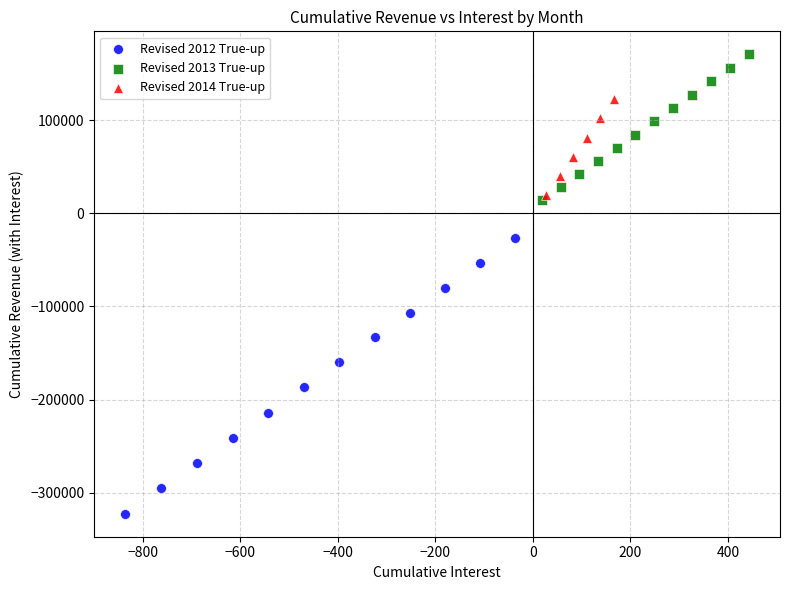

Which series has the widest spread of Y values?

Revised 2012 True-up